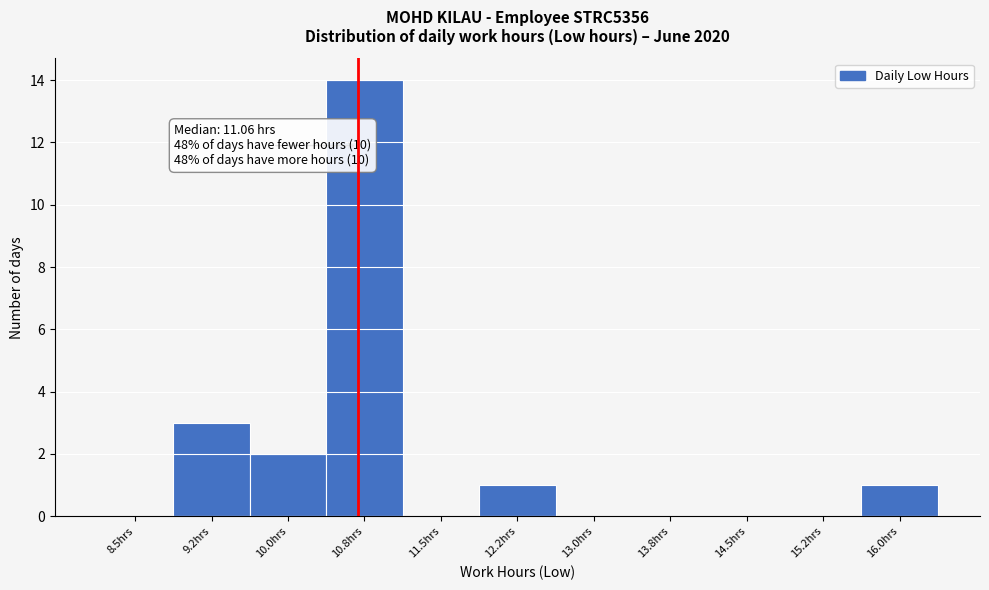

Reading left to right, extract all data points from this chart.

8.5hrs=0	9.2hrs=3	10.0hrs=2	10.8hrs=14	11.5hrs=0	12.2hrs=1	13.0hrs=0	13.8hrs=0	14.5hrs=0	15.2hrs=0	16.0hrs=1